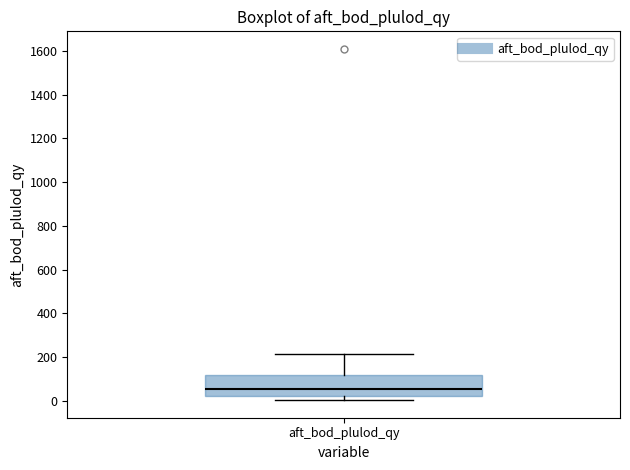

Where does the upper whisker of the box for aft_bod_plulod_qy end on the y-axis? The values are not printed on the chart, so give them approximately, as read against the axis.

220